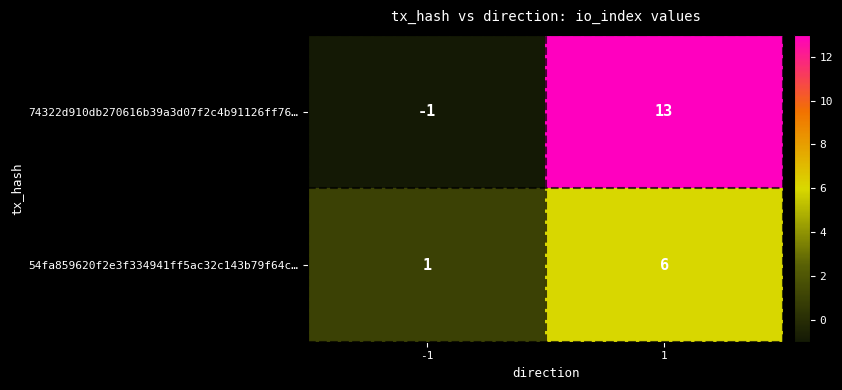

At how many categories does at least one series exceed 7?

1